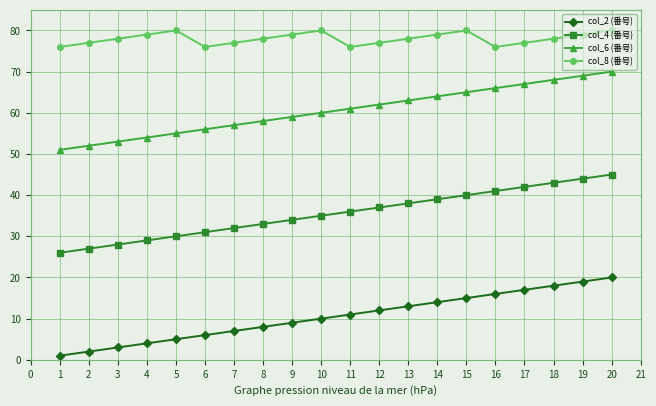

What is the highest value of the col_2 (番号) series?

20